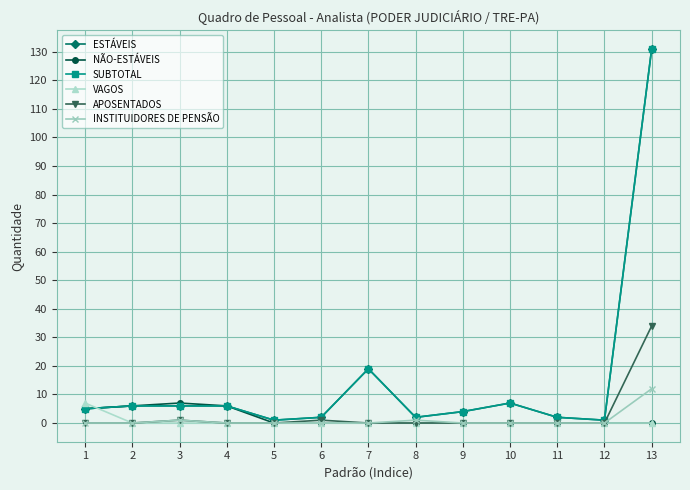

Between 9 and 11, which series saw the biggest shift?

ESTÁVEIS